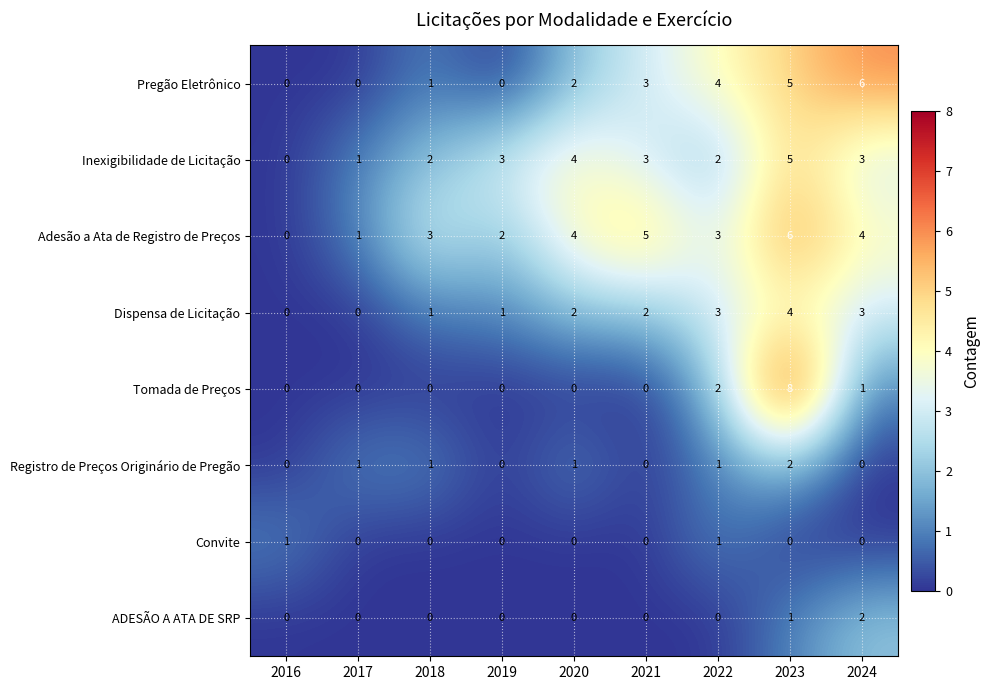

What is the difference between the highest and lowest values at 2021?

5